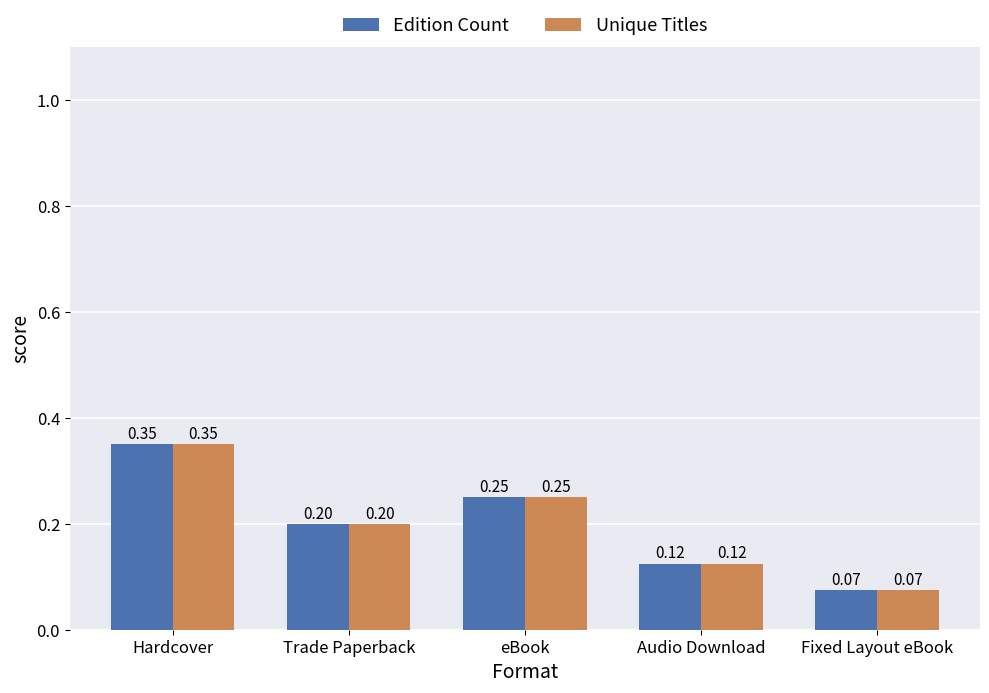

List the labels in order of Unique Titles value, smallest first.

Fixed Layout eBook, Audio Download, Trade Paperback, eBook, Hardcover